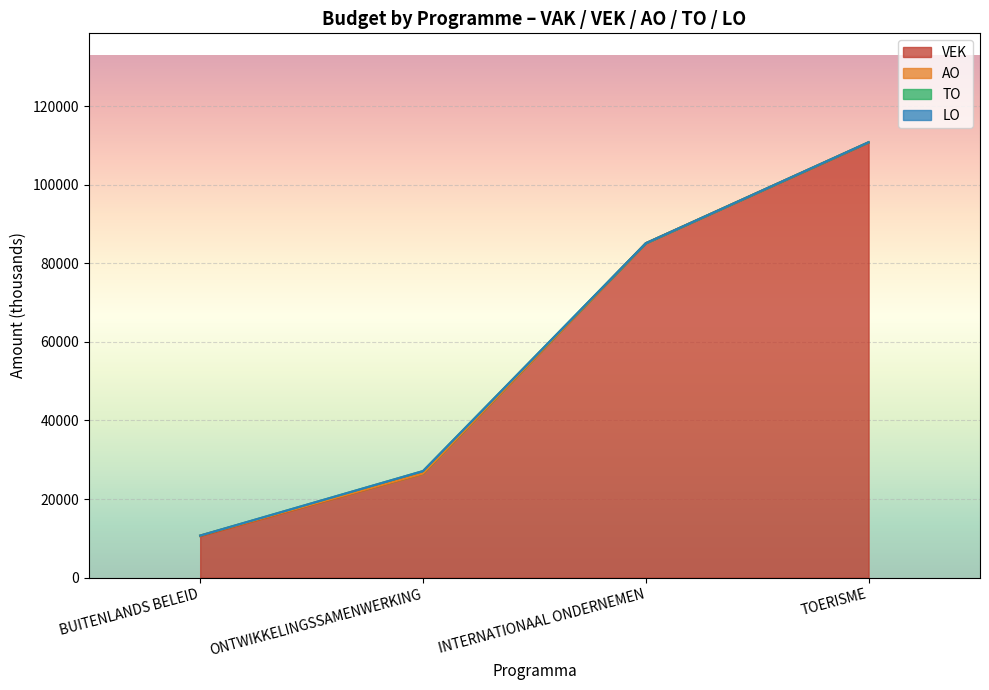

True or false: VEK and TO cross at least once.

False